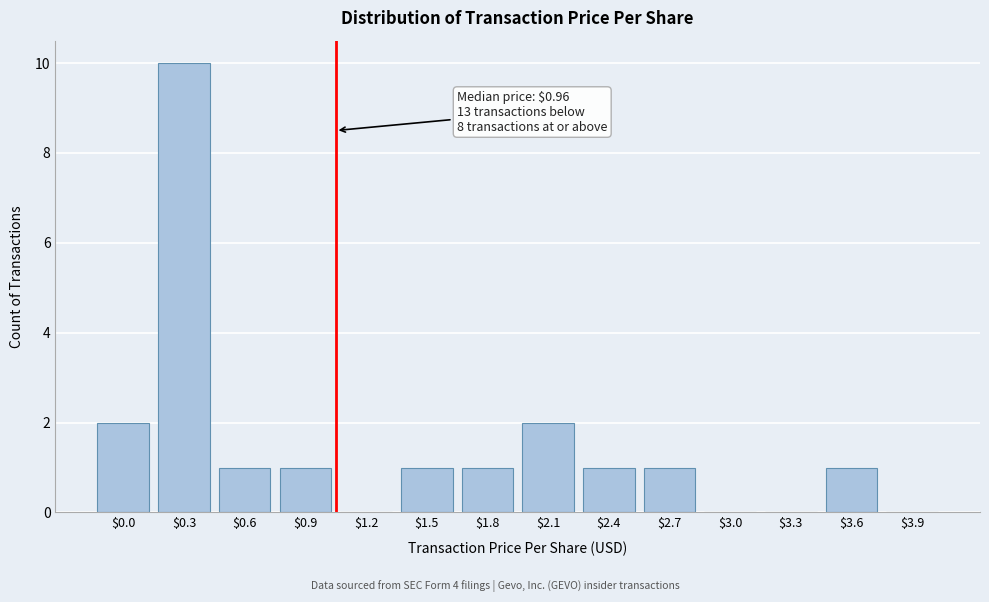

What is the greatest value displayed?

10